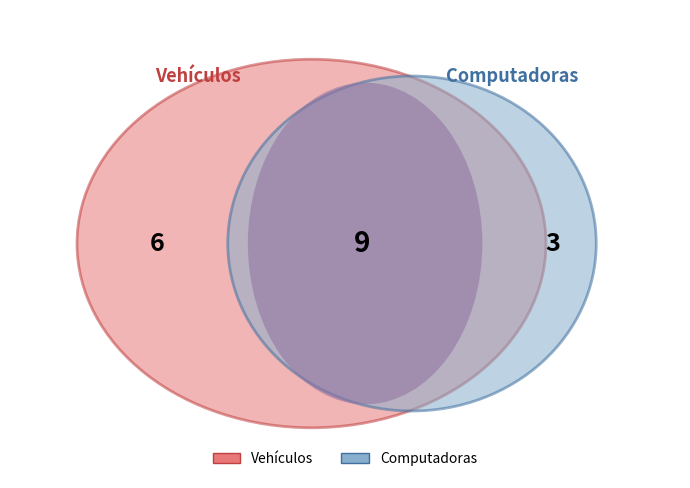

Is it true that Vehículos is 76% of the pie?

False